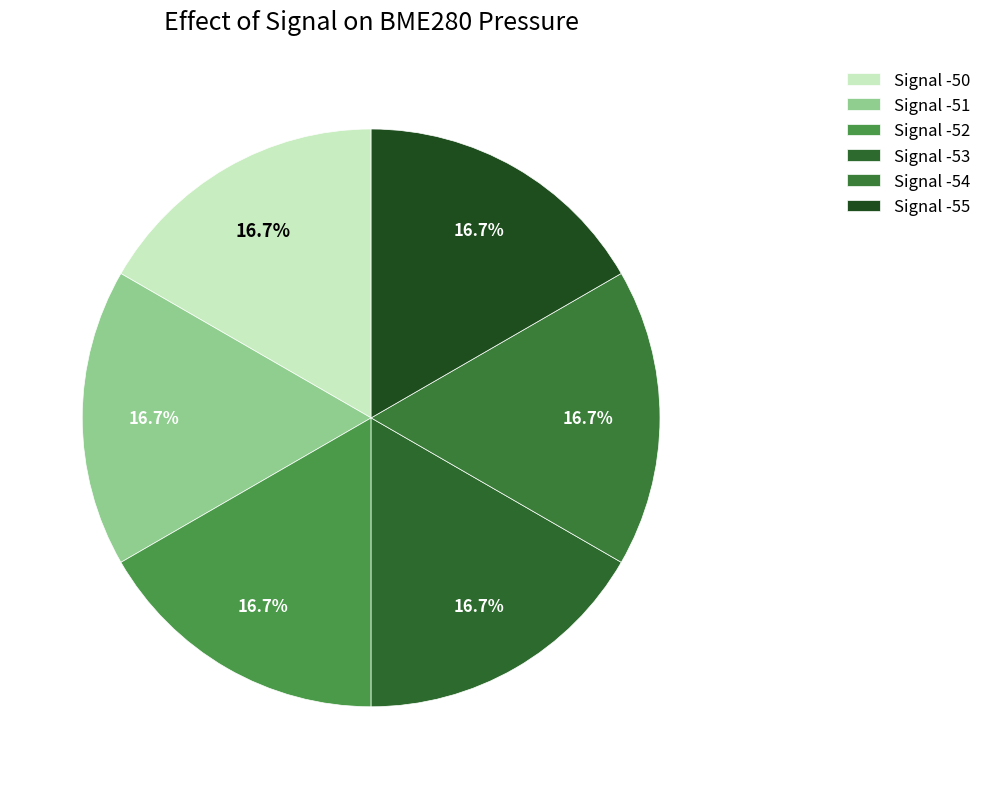

How many segments does this pie chart have?

6